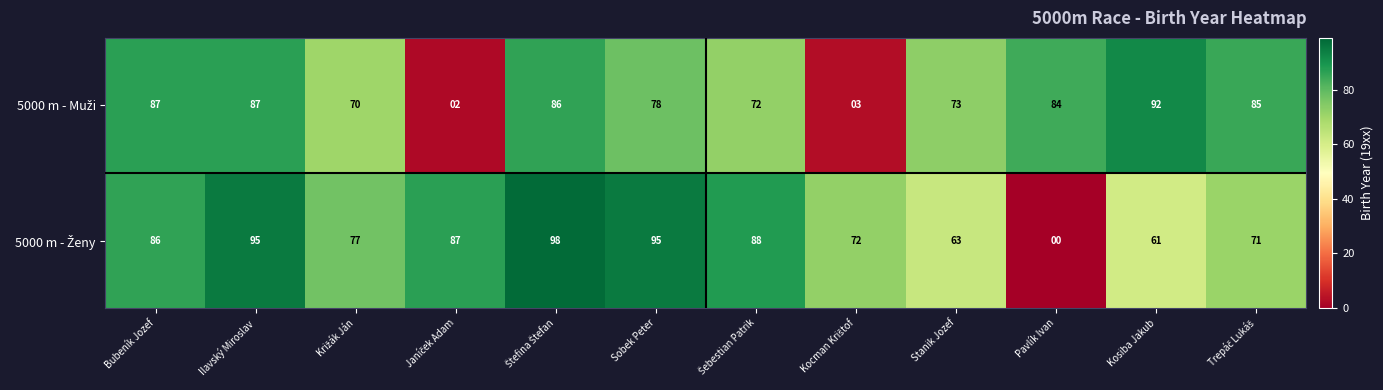

At how many categories does at least one series exceed 30?

12